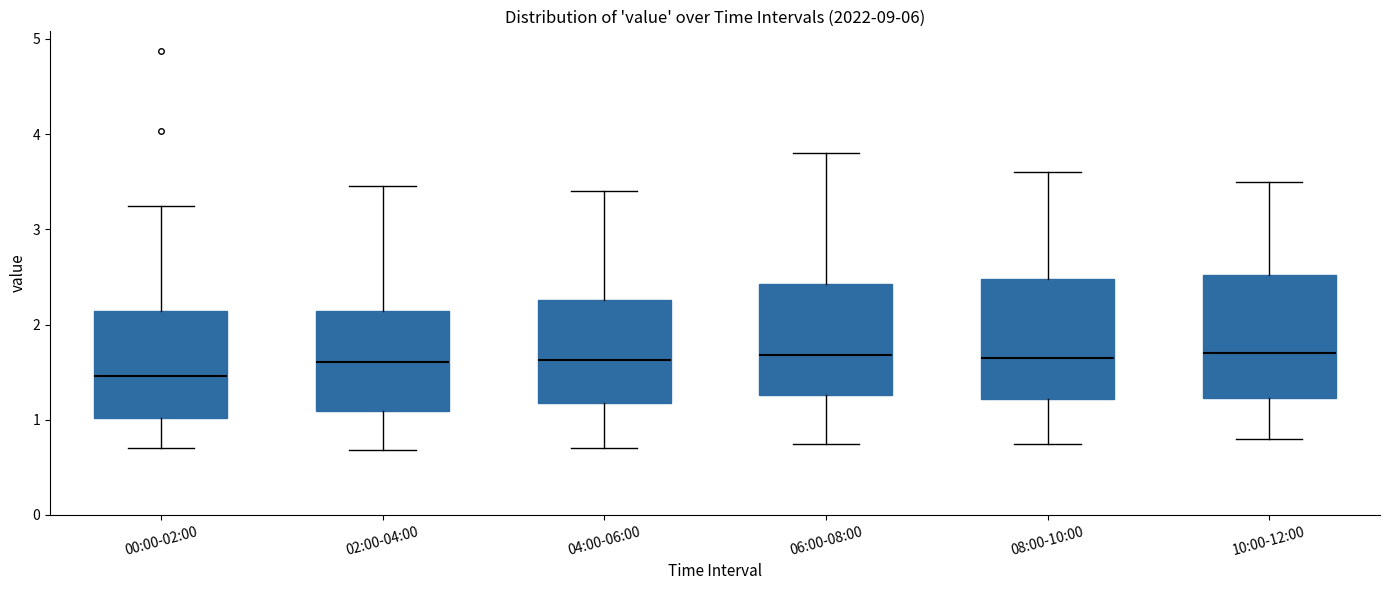

Where is the lower edge of the box for 02:00-04:00 on the y-axis? The values are not printed on the chart, so give them approximately, as read against the axis.

1.1